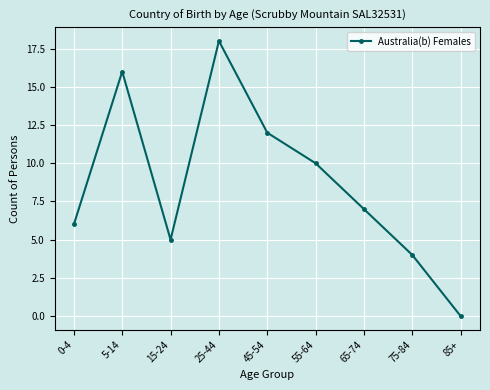

At which category does the data reach its first local valley?

15-24